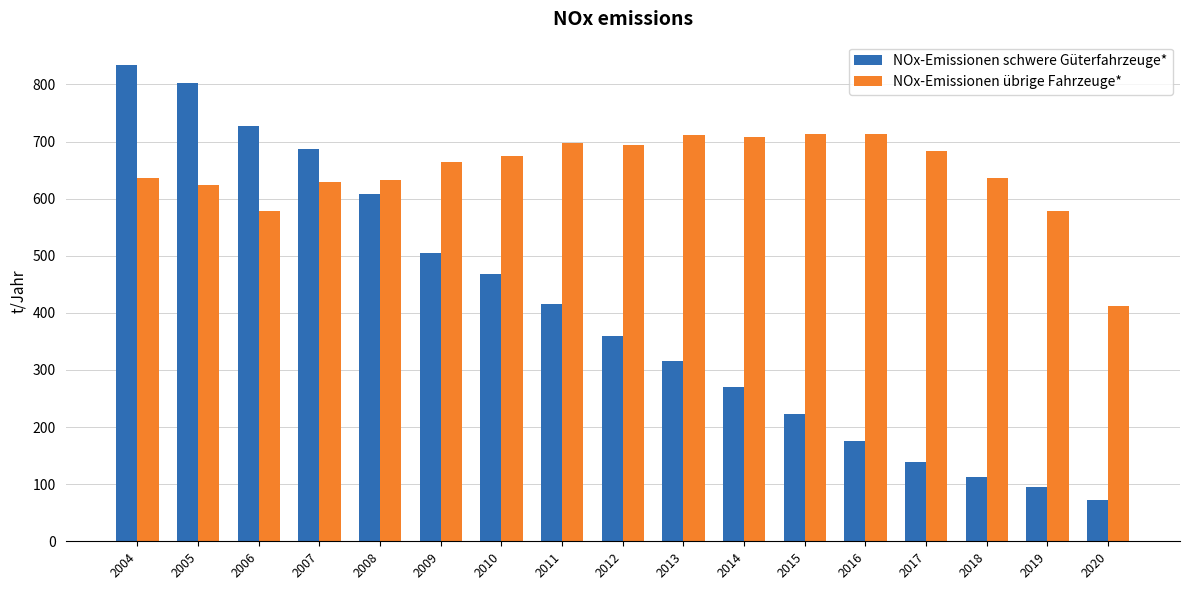

Is the value of NOx-Emissionen übrige Fahrzeuge* at 2013 greater than the value of NOx-Emissionen schwere Güterfahrzeuge* at 2020?

Yes